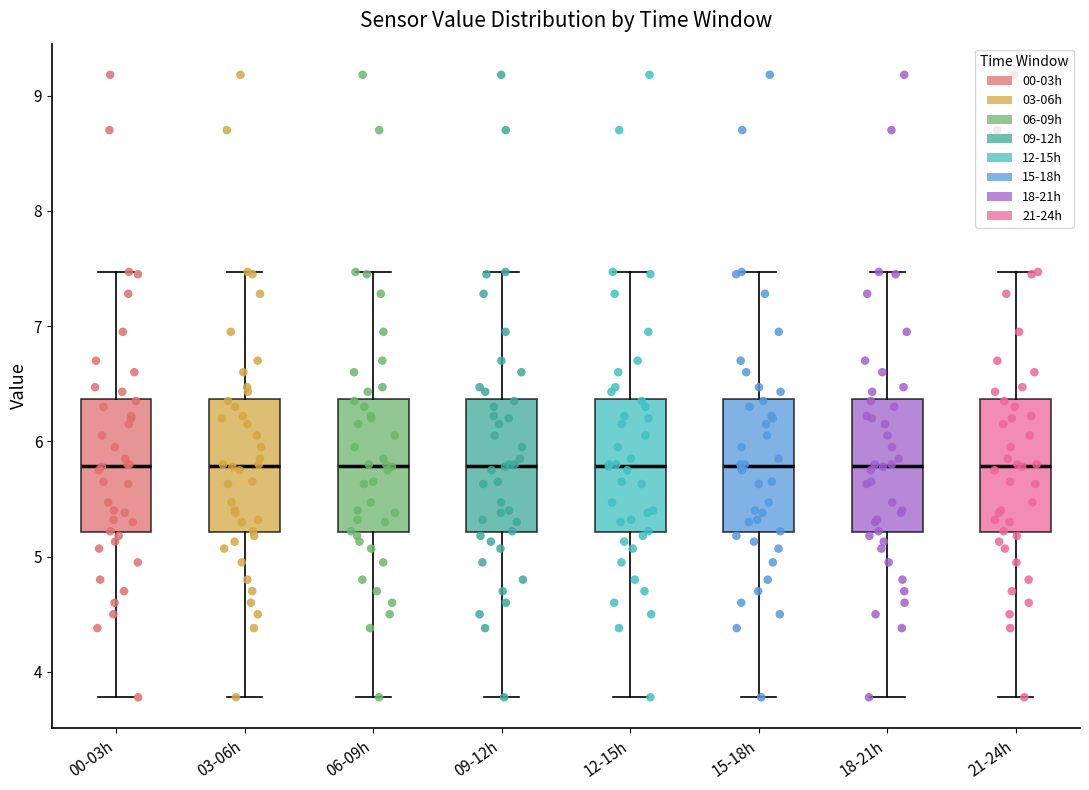

Where does the lower whisker of the box for 06-09h end on the y-axis? The values are not printed on the chart, so give them approximately, as read against the axis.

3.8